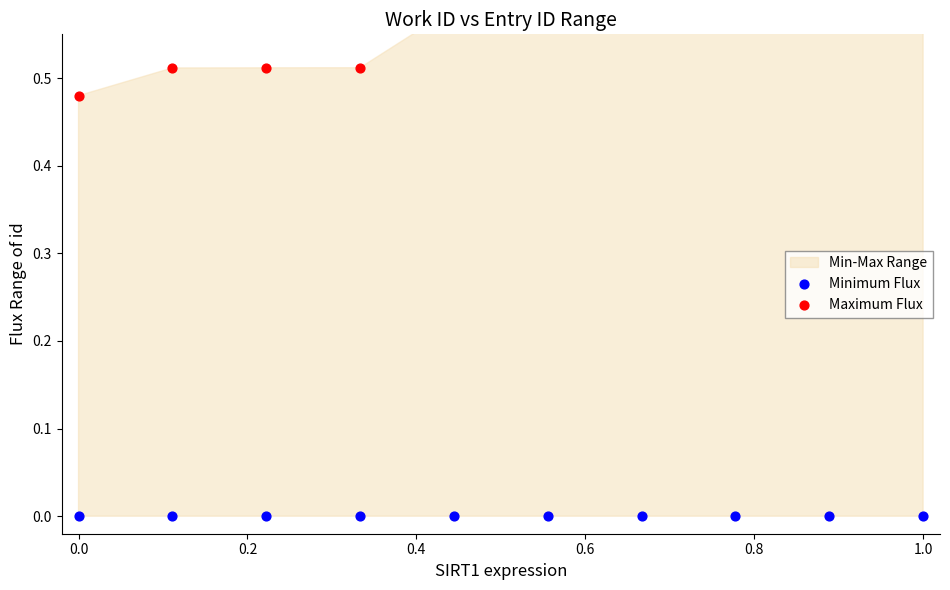

At which category is the sum across all series the highest?

1.0